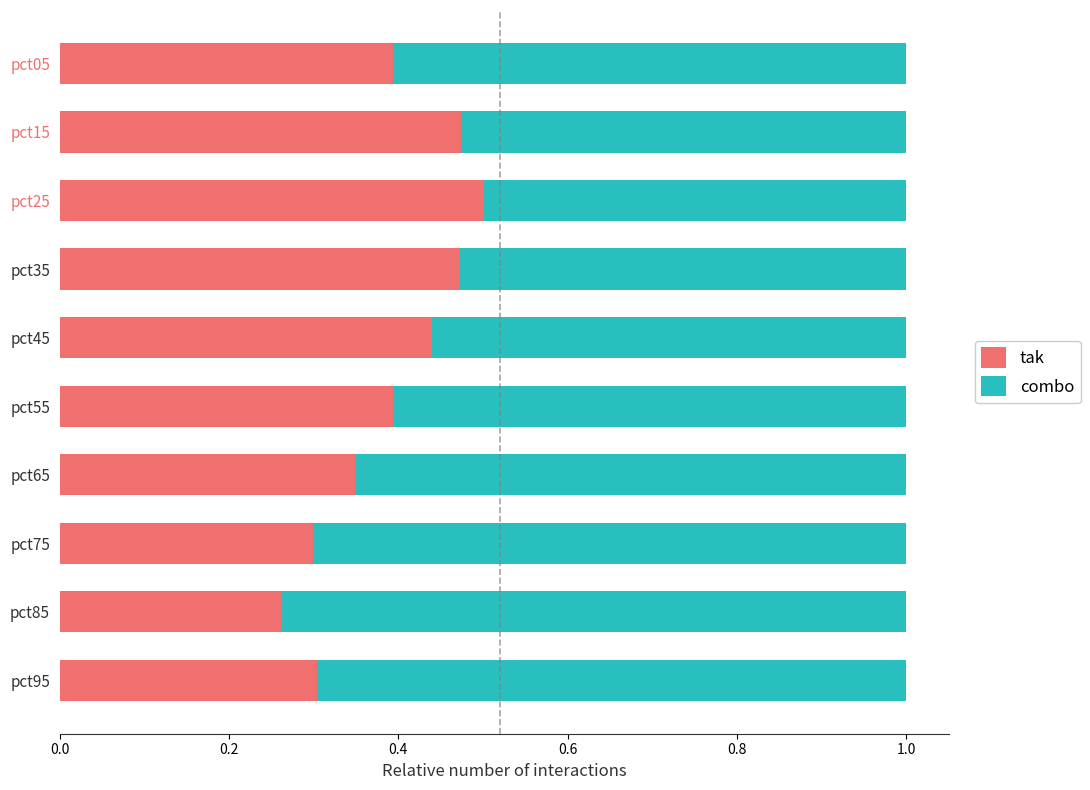

The value of tak at pct55 is 0.7. True or false?

False